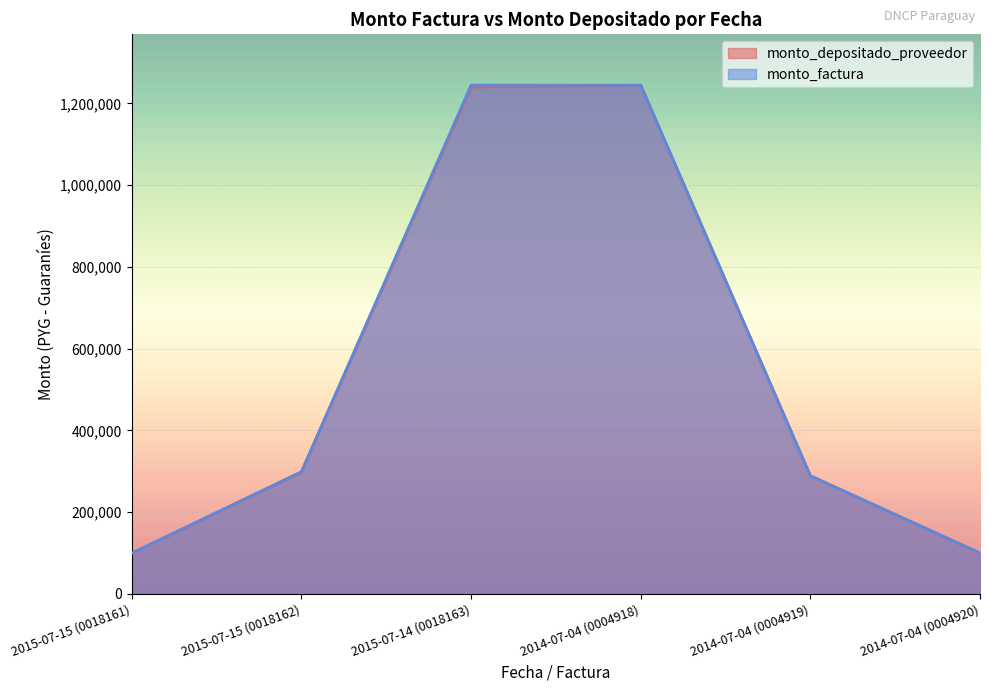

What is the smallest value displayed?

99225